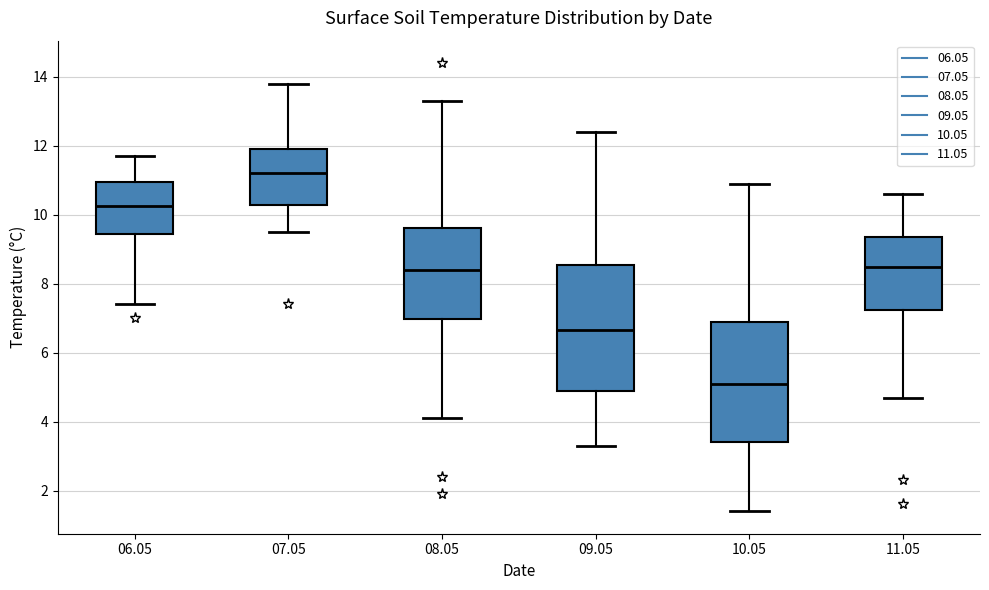

Which box's median line is the highest?

07.05